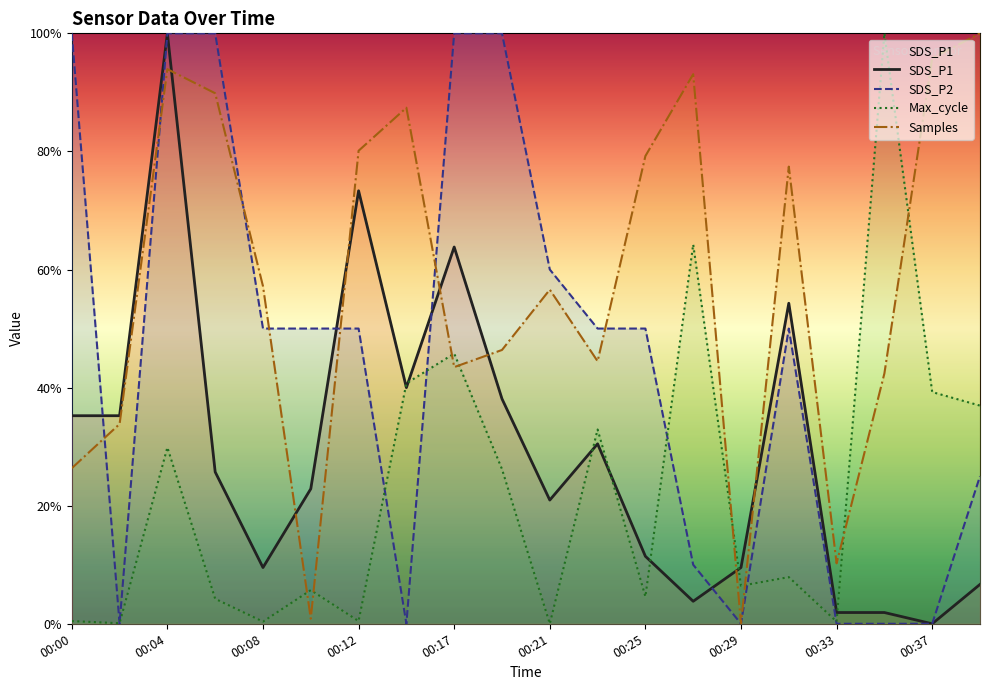

What is the value of the SDS_P2 point at the 6th from the left?

0.5